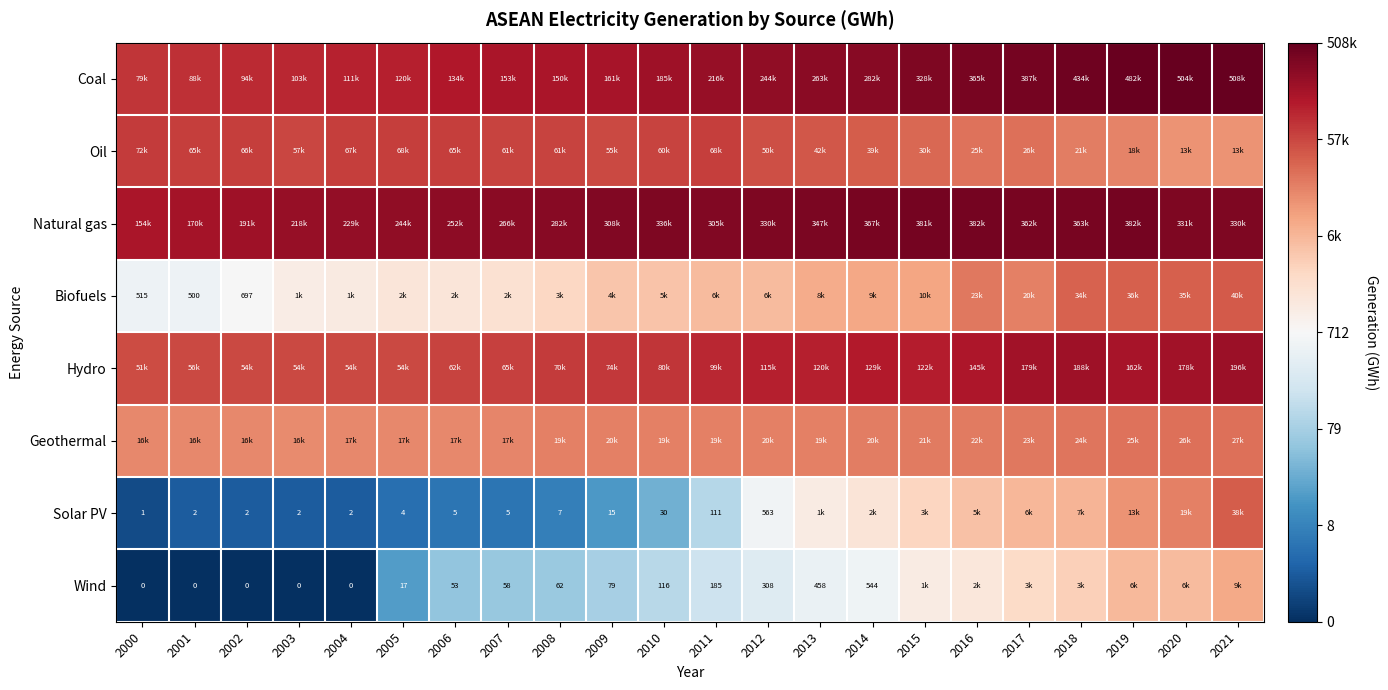

Which series has the largest total across all categories?

Natural gas